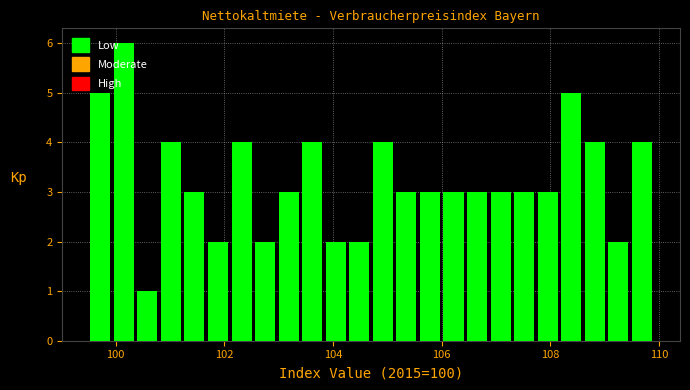

Read against the x-axis, roughly where is the centre of the tallest bar?

100.2